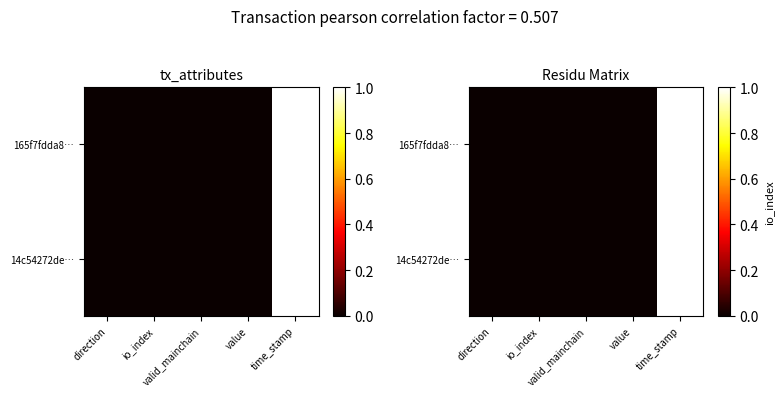

At time_stamp, list the series in order from largest to smallest.

165f7fdda8…, 14c54272de…